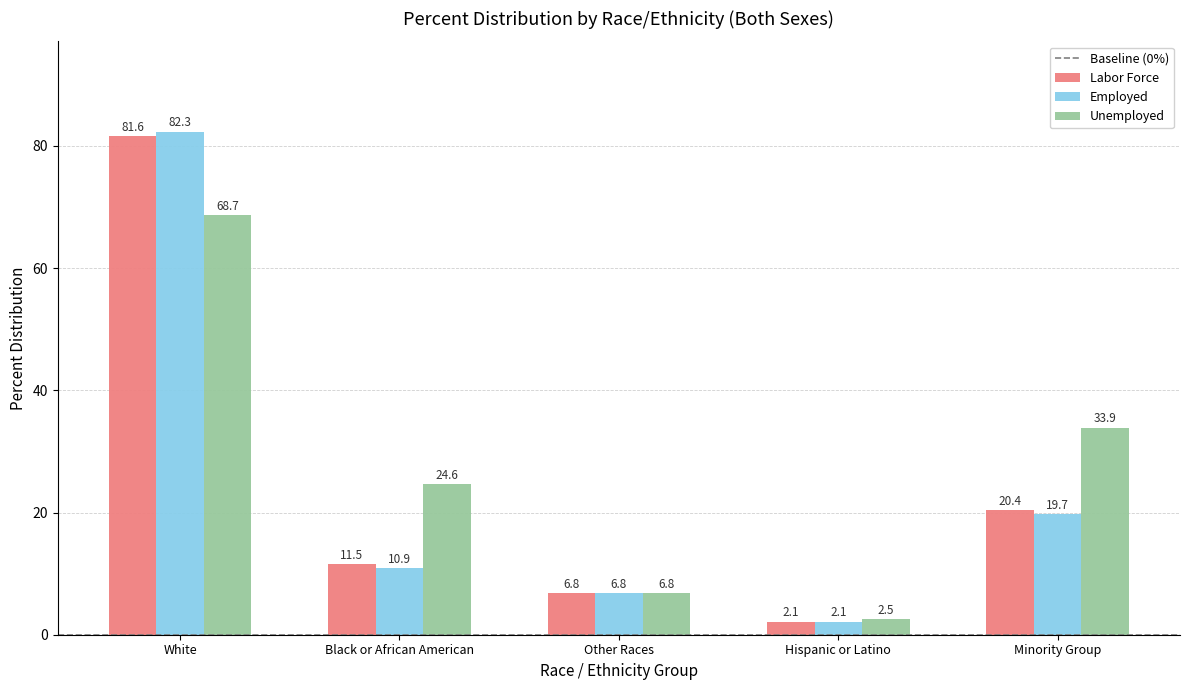

What is the value of the Labor Force bar at the 5th from the left?

20.4